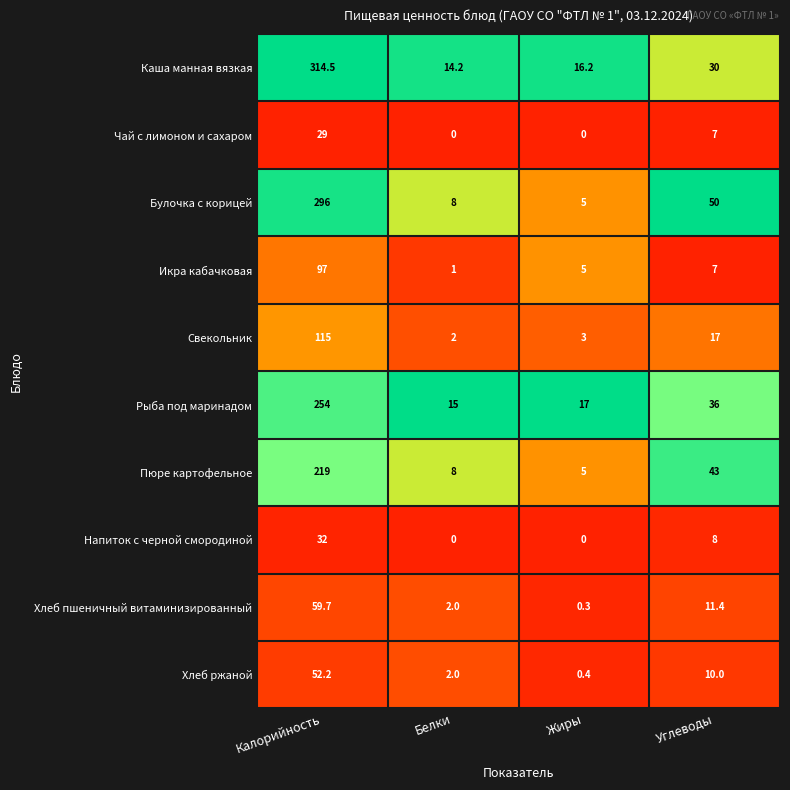

At which category does the chart reach its peak across all series?

Калорийность